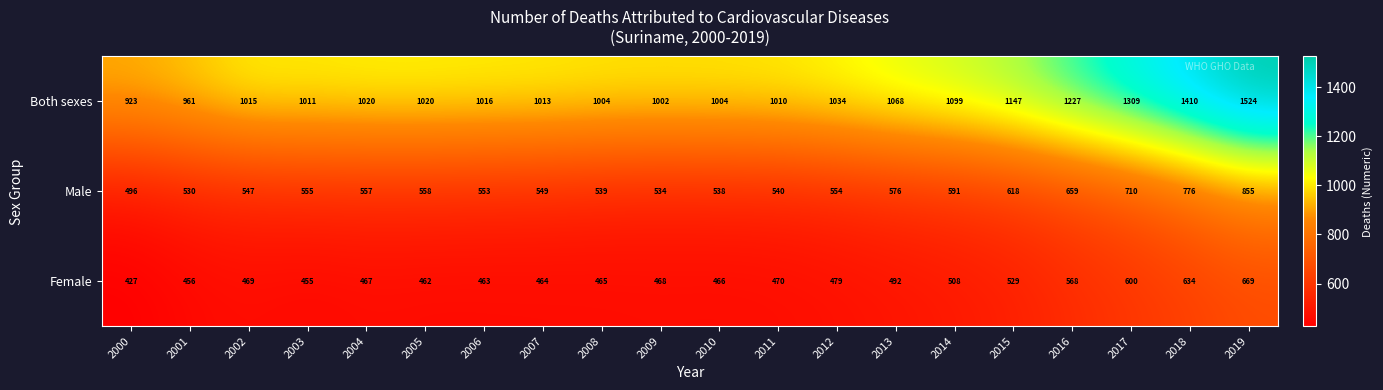

What is the greatest value displayed?

1524